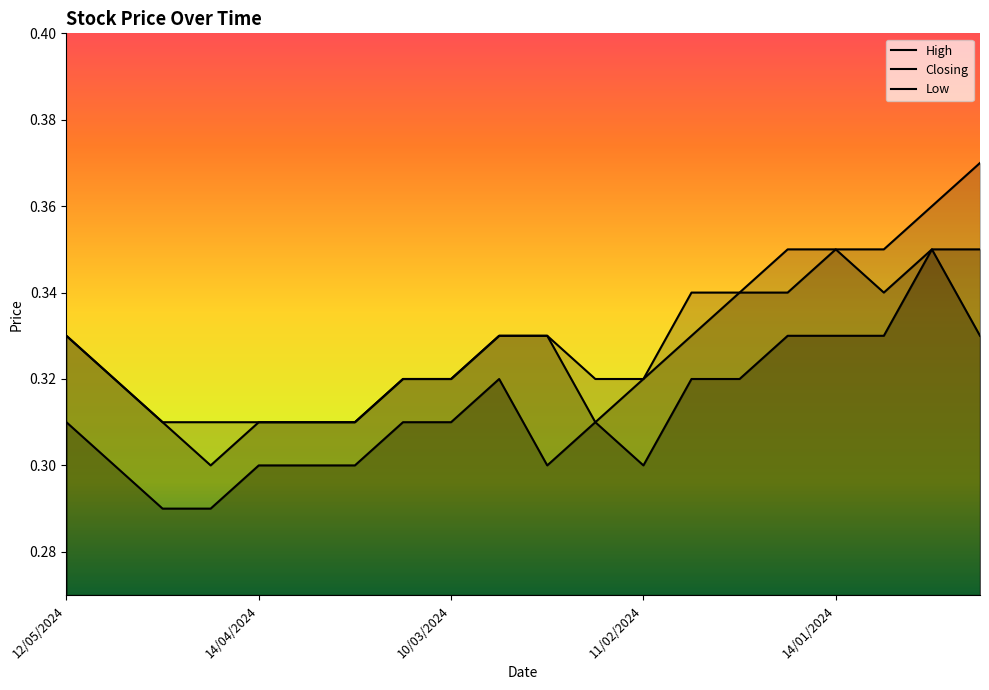

Reading left to right, list all the values displayed in this chart.

High: 0.3	0.3	0.3	0.3	0.3	0.3	0.3	0.3	0.3	0.3	0.3	0.3	0.3	0.3	0.3	0.3	0.3	0.3	0.4	0.4
Closing: 0.3	0.3	0.3	0.3	0.3	0.3	0.3	0.3	0.3	0.3	0.3	0.3	0.3	0.3	0.3	0.3	0.3	0.3	0.3	0.3
Low: 0.3	0.3	0.3	0.3	0.3	0.3	0.3	0.3	0.3	0.3	0.3	0.3	0.3	0.3	0.3	0.3	0.3	0.3	0.3	0.3